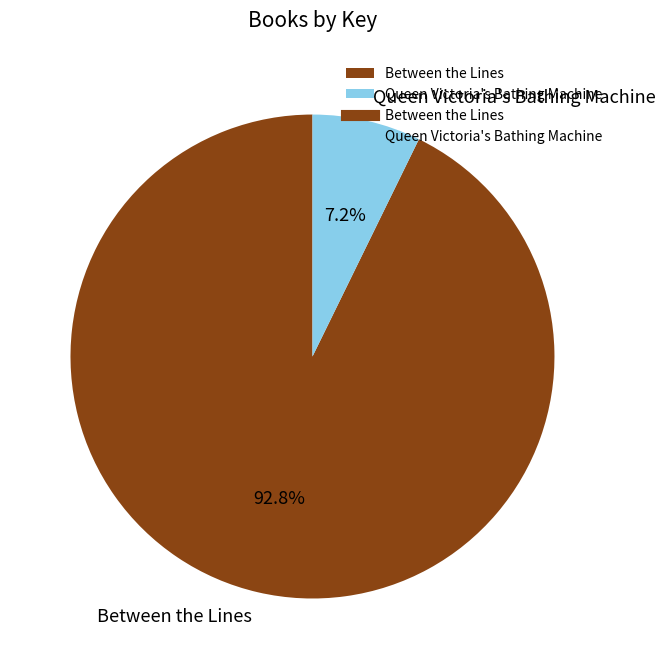

What percentage is the Queen Victoria's Bathing Machine slice, to the nearest percent?

7%